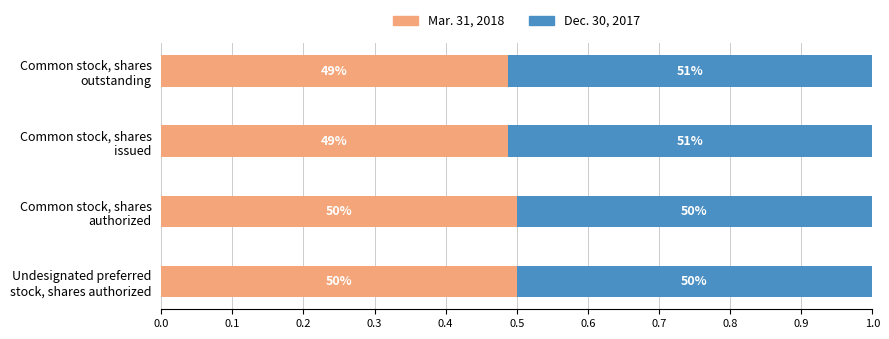

Rank the series by their average value, from lowest to highest.

Mar. 31, 2018, Dec. 30, 2017